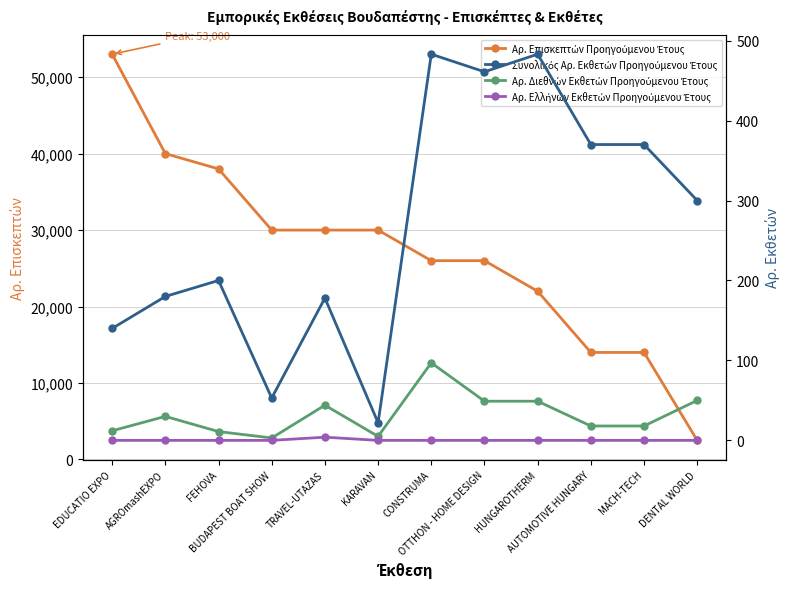

What are all the series names shown in the legend?

Αρ. Επισκεπτών Προηγούμενου Έτους, Συνολικός Αρ. Εκθετών Προηγούμενου Έτους, Αρ. Διεθνών Εκθετών Προηγούμενου Έτους, Αρ. Ελλήνων Εκθετών Προηγούμενου Έτους